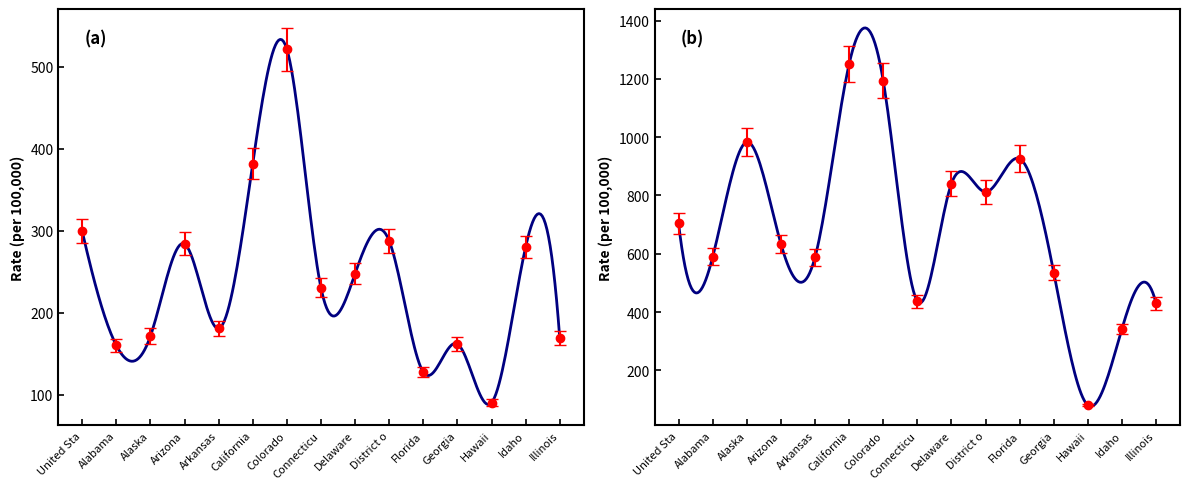

Is this an area chart (filled region under the line)?

No